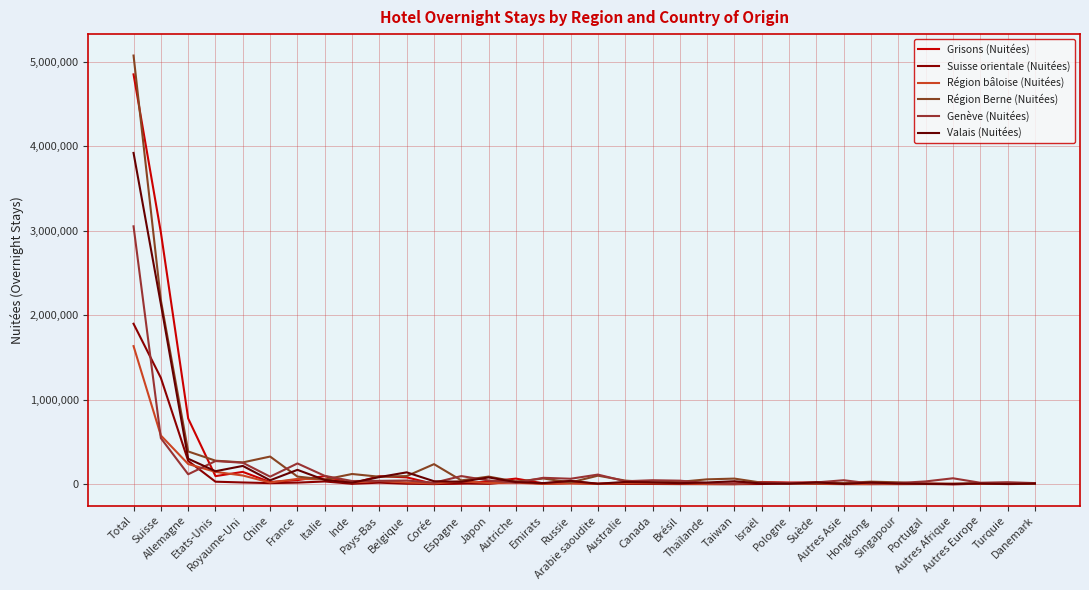

How many intersections are there between Valais (Nuitées) and Suisse orientale (Nuitées)?

4